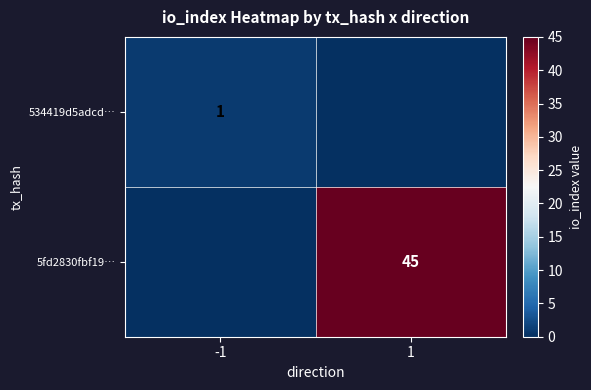

Is it true that 534419d5adcd… equals 1 at -1?

True